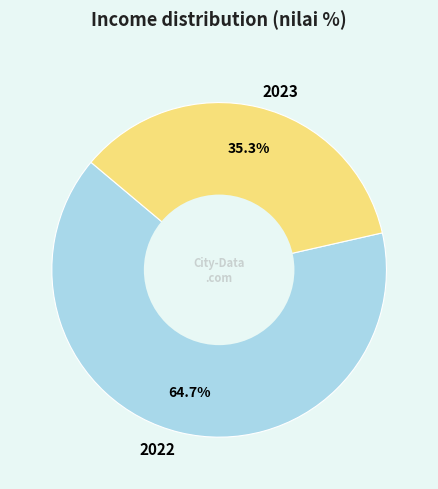

Count the number of slices in the pie.

2